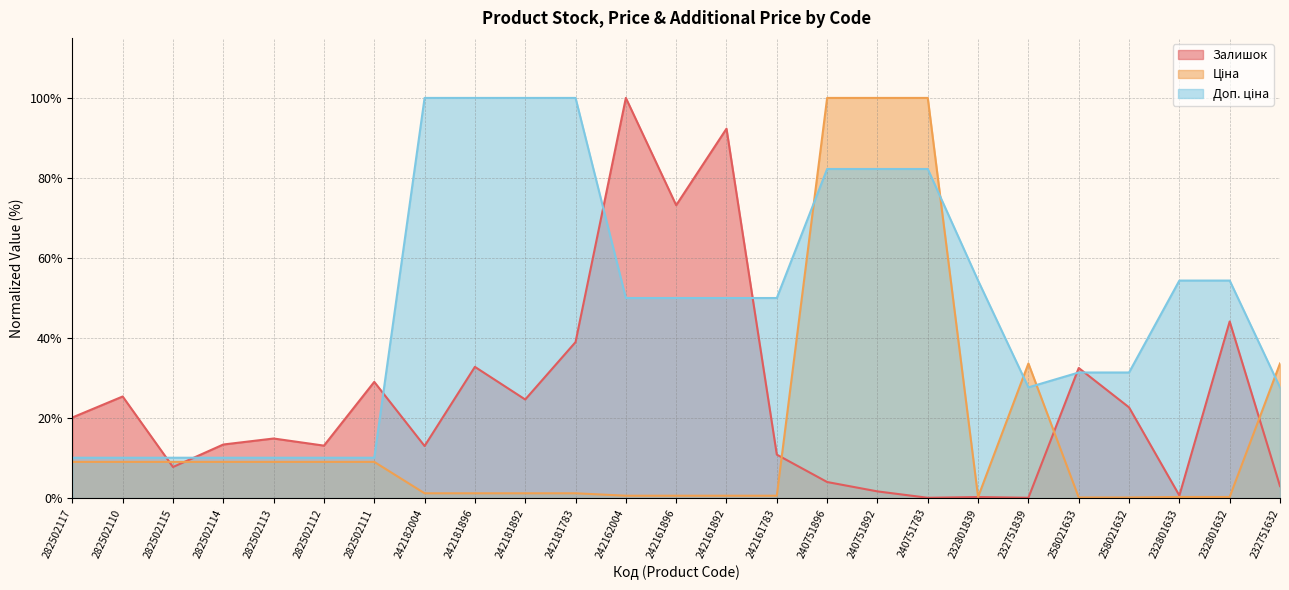

Read the Доп. ціна value at 232751839.

27.7